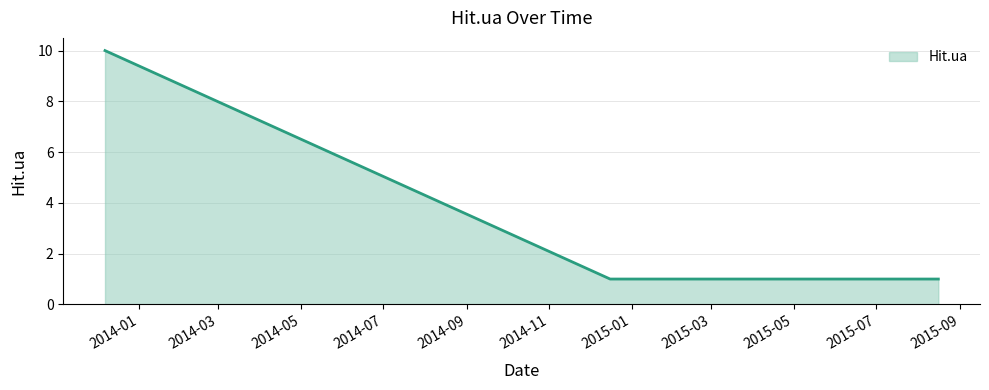

What is the difference between the maximum and minimum values?

9